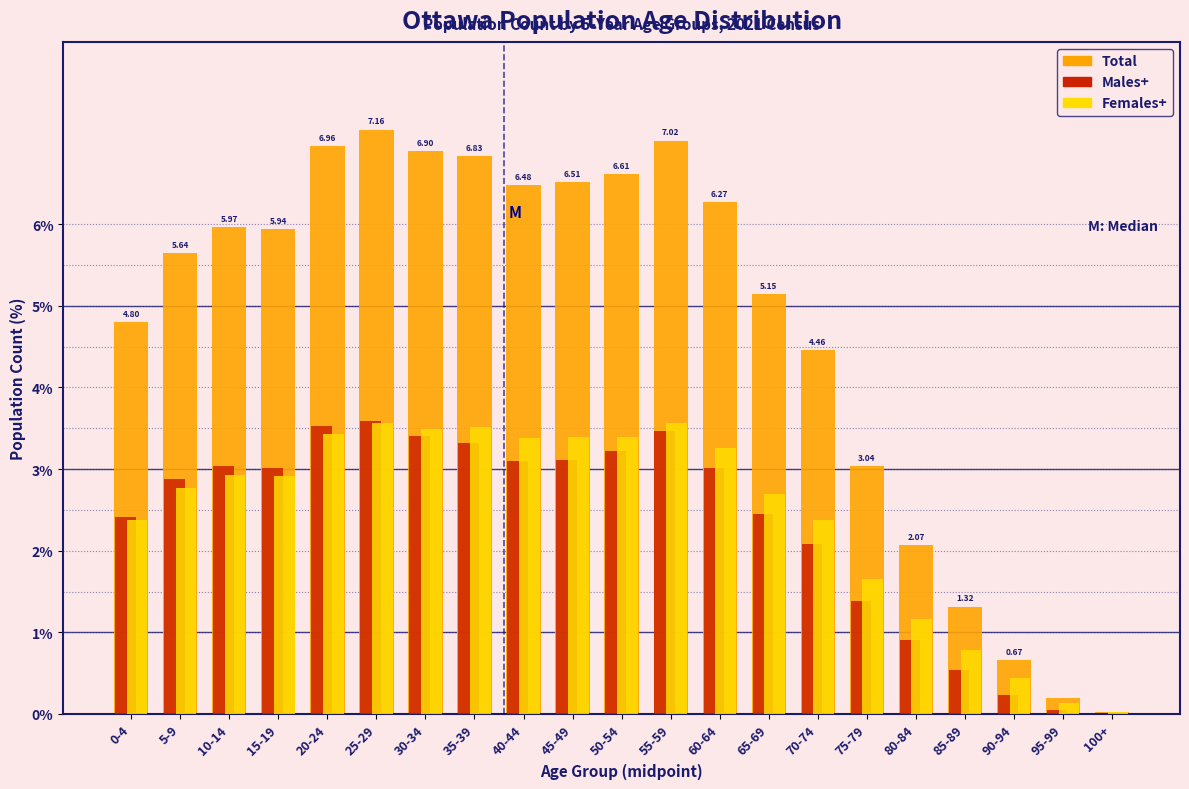

Between 5-9 and 45-49, which series saw the biggest shift?

Total